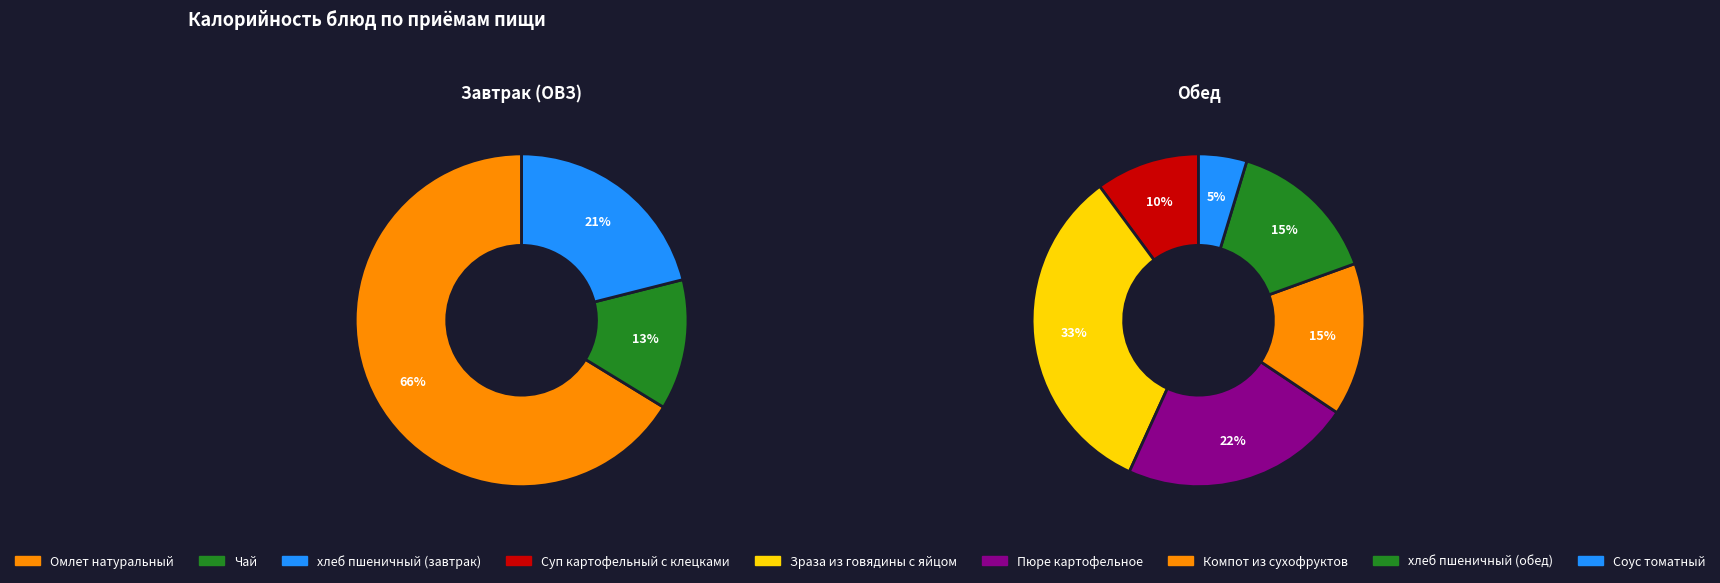

Which series changed the most between Омлет натуральный and Чай?

Завтрак (ОВЗ)